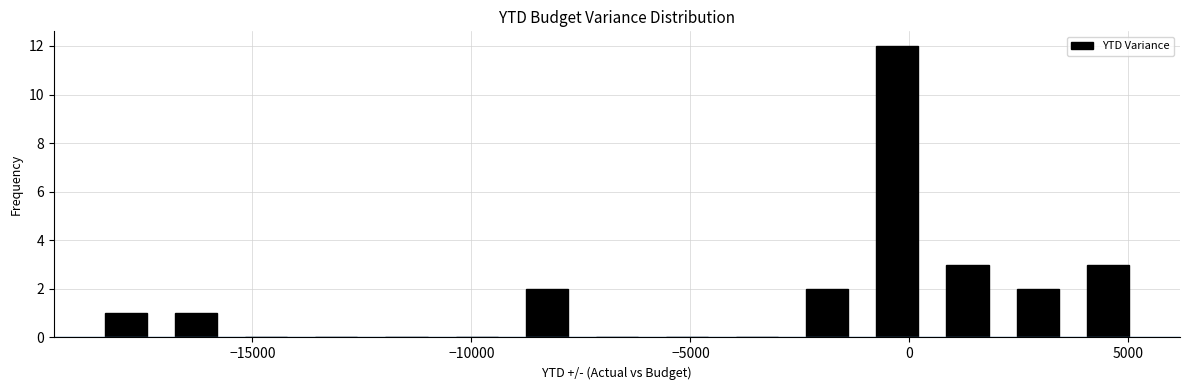

Read against the x-axis, roughly where is the centre of the tallest bar?

-500